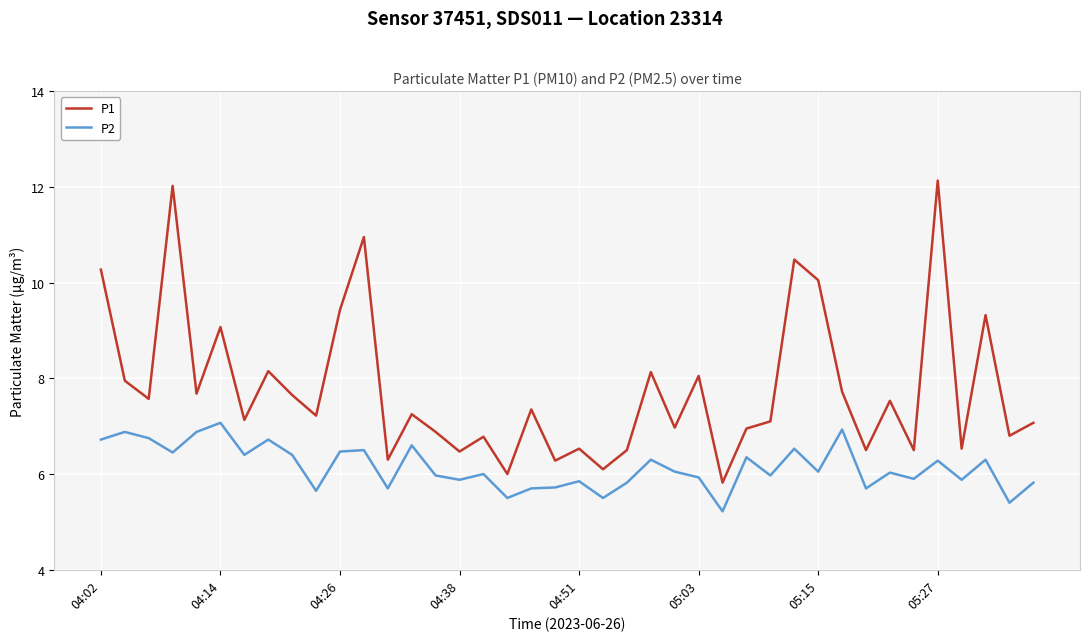

List the series in order of their peak value, highest first.

P1, P2